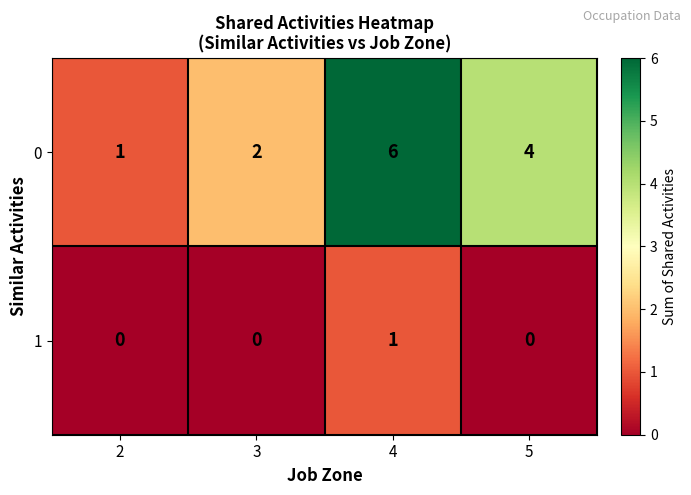

What is the difference between the maximum and second lowest values in the 0 series?

4